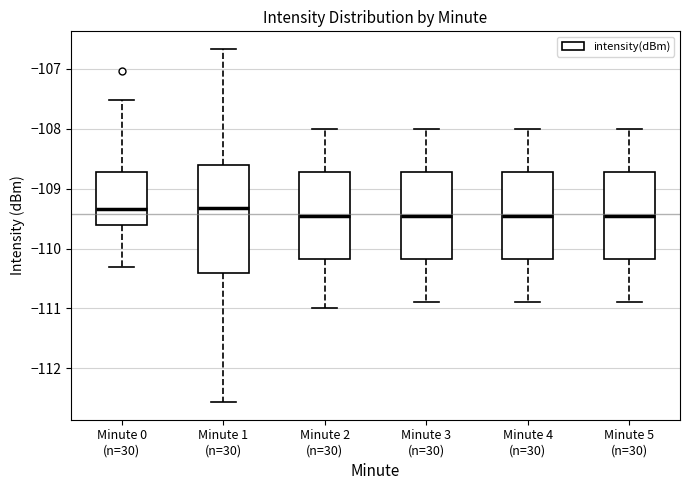

Reading left to right, read every box against the y-axis: the position of its median line, the range the box covers, and the ends of its whiskers. The values are not printed on the chart, so give them approximately, as read against the axis.

Minute 0 (n=30): median -109.3, box -109.6 to -108.7, whiskers -110.3 to -107.5
Minute 1 (n=30): median -109.3, box -110.4 to -108.6, whiskers -112.6 to -106.7
Minute 2 (n=30): median -109.4, box -110.2 to -108.7, whiskers -111.0 to -108.0
Minute 3 (n=30): median -109.4, box -110.2 to -108.7, whiskers -110.9 to -108.0
Minute 4 (n=30): median -109.4, box -110.2 to -108.7, whiskers -110.9 to -108.0
Minute 5 (n=30): median -109.4, box -110.2 to -108.7, whiskers -110.9 to -108.0